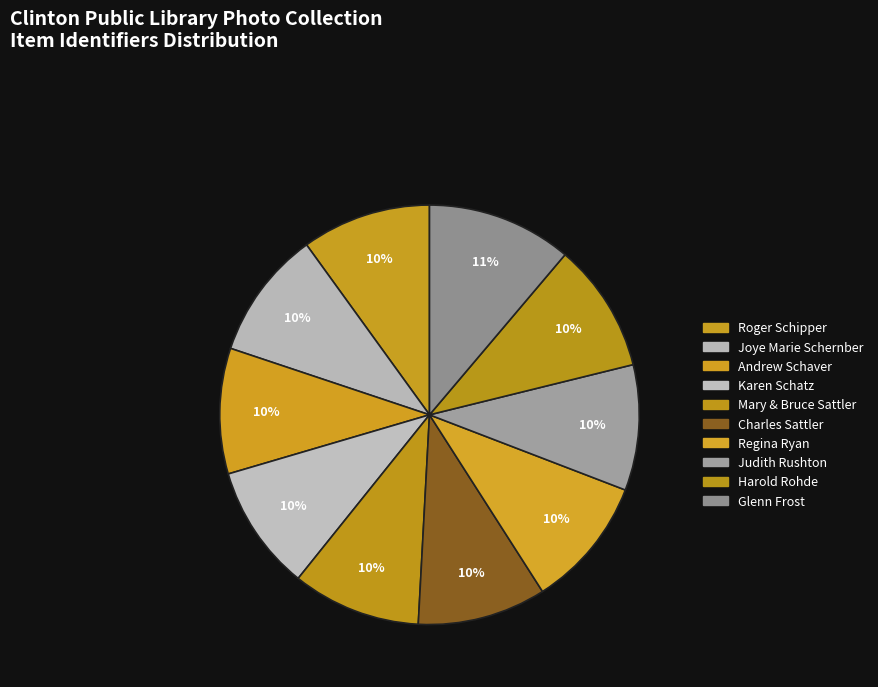

To the nearest percent, what is the combined percentage of Judith Rushton and Karen Schatz?

19%